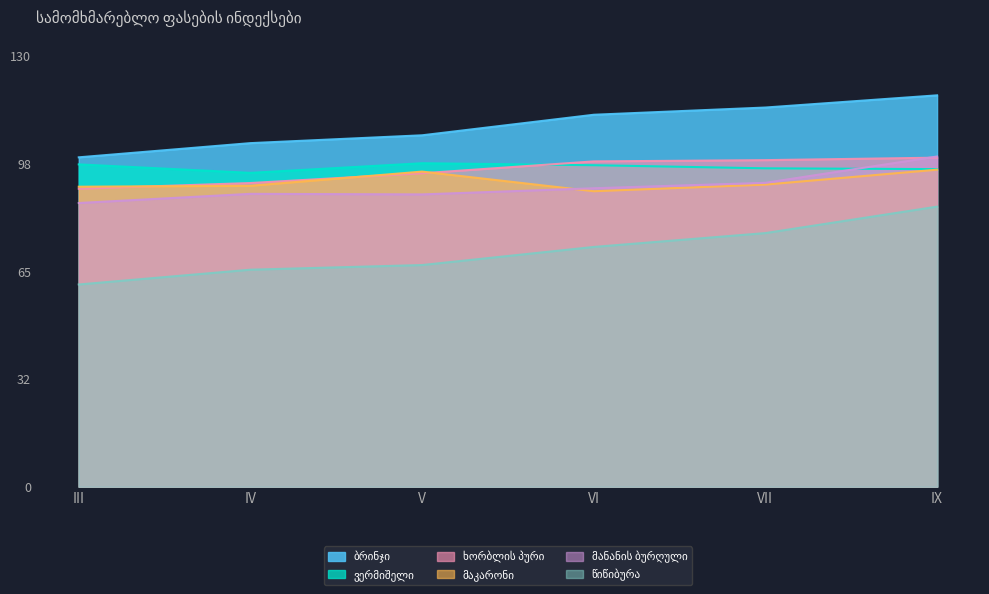

Where is the first local minimum for ვერმიშელი?

IV